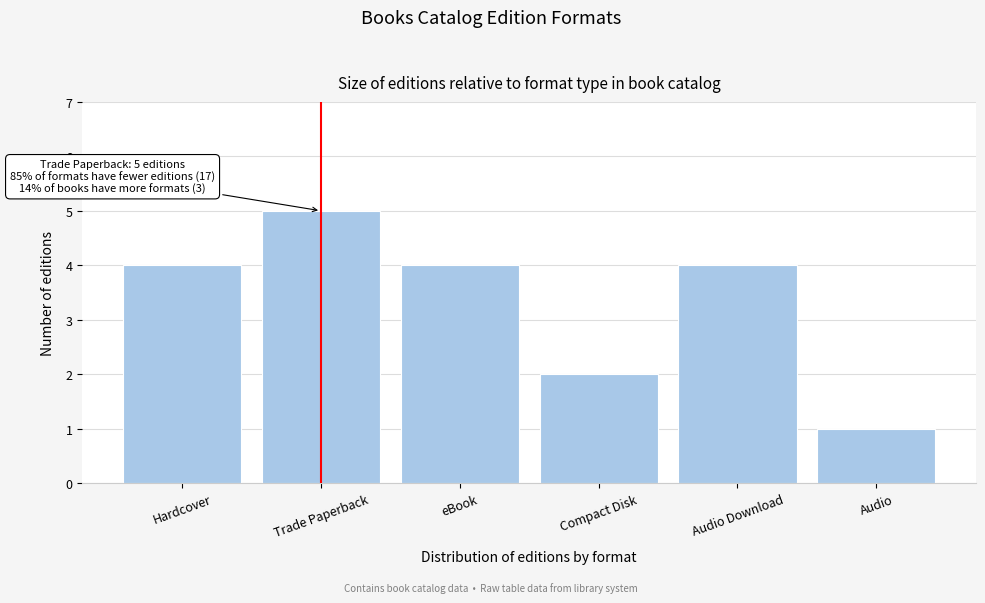

Reading left to right, what are all the values shown in this chart?

4	5	4	2	4	1